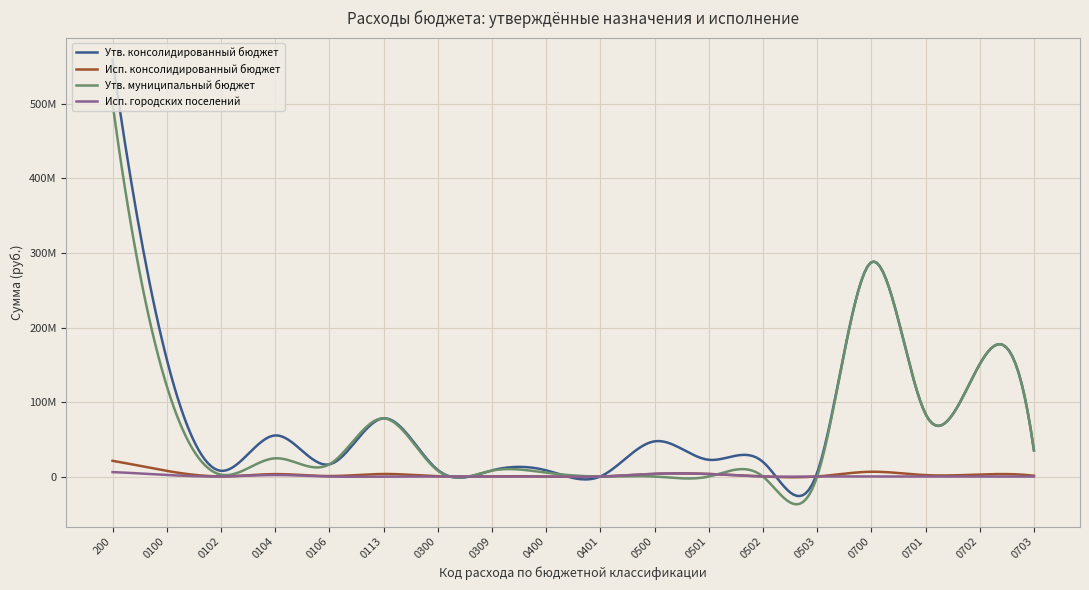

True or false: Исп. консолидированный бюджет has more than 1 interior local peaks.

True